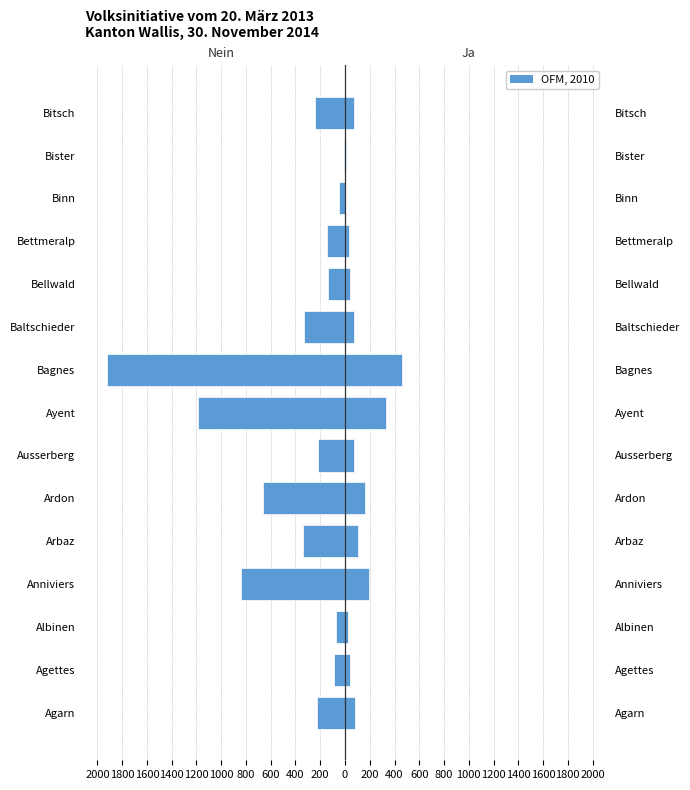

Rank the series by their average value, from lowest to highest.

Nein, Ja